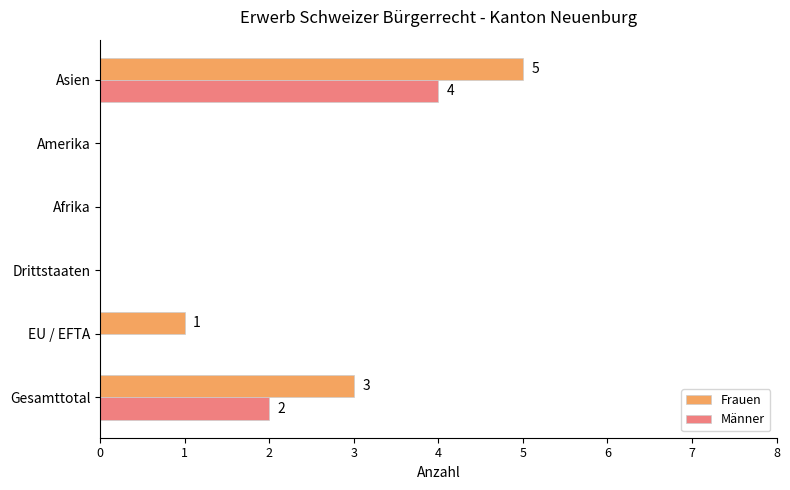

The Frauen series shows 1 at EU / EFTA. True or false?

True